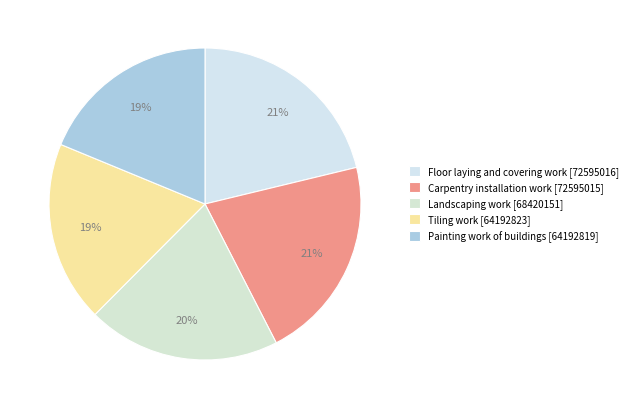

Which slice is the smallest?

Painting work of buildings